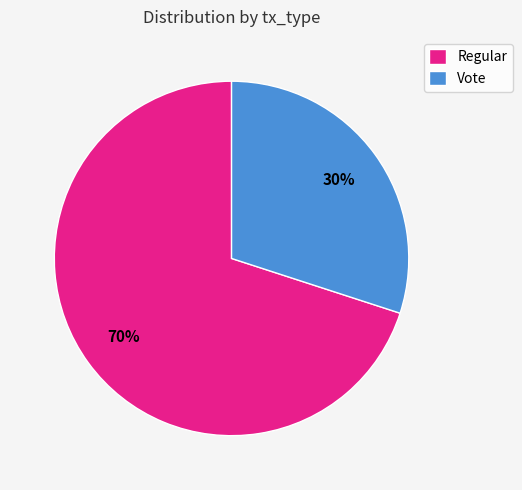

To the nearest percent, what portion does Regular represent?

70%